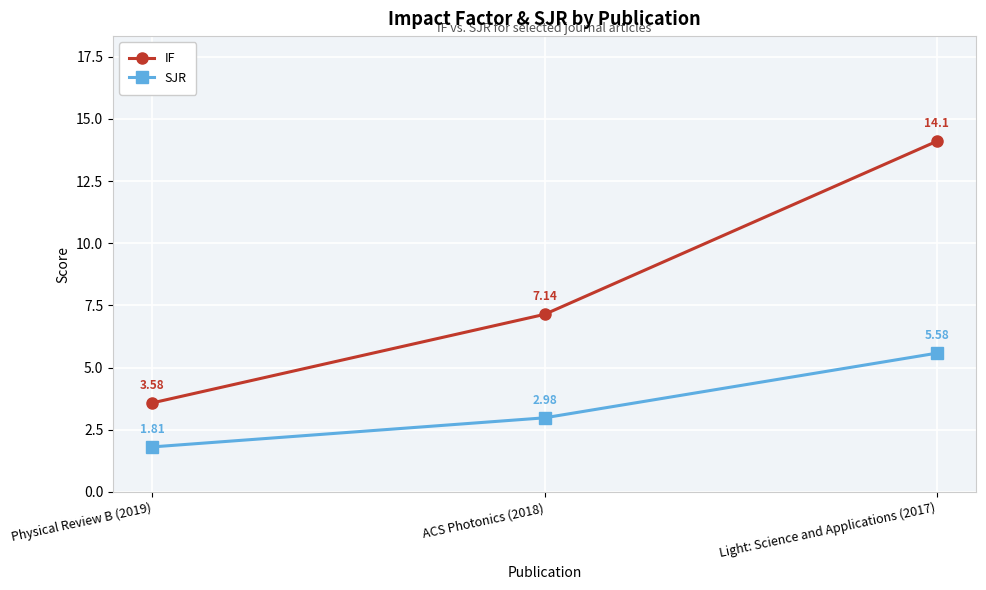

What is the difference between the maximum and minimum values in the IF series?

10.5